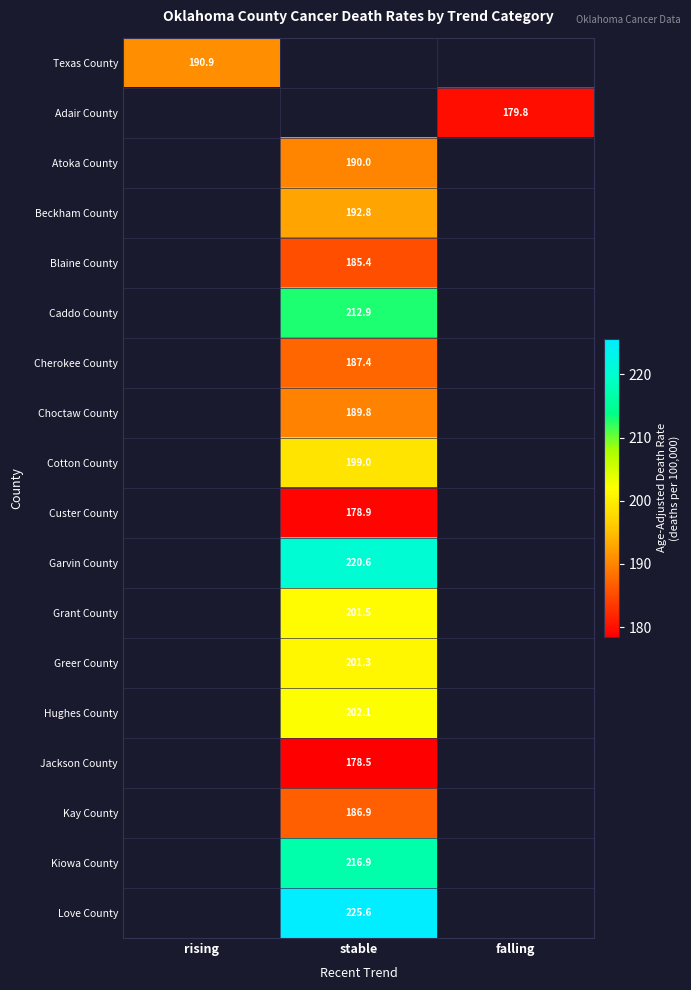

The value of Atoka County at stable is 190.0. True or false?

True